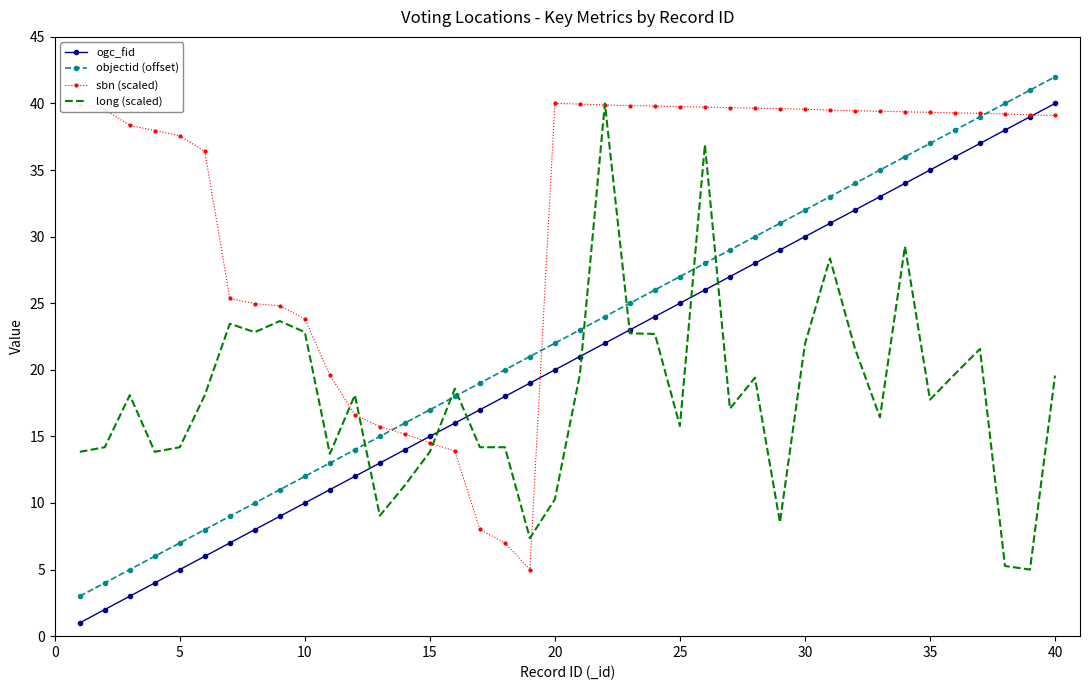

What is the highest value of the objectid (offset) series?

42.0